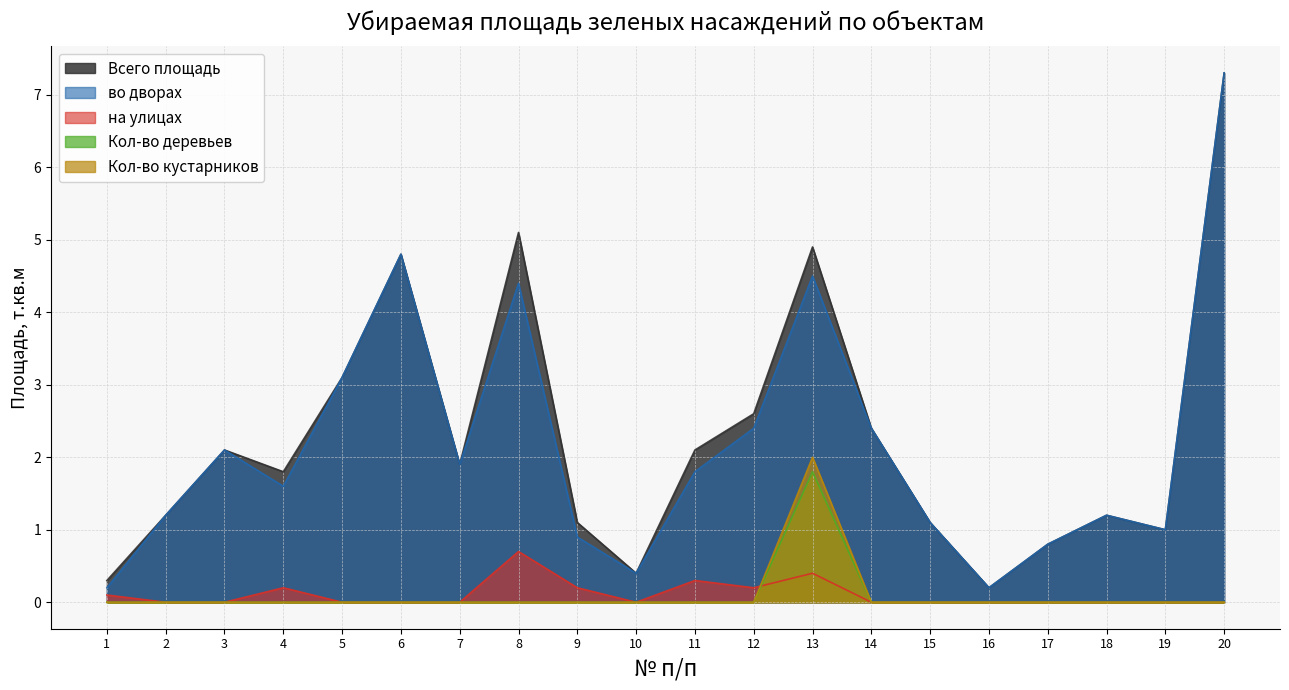

At 11, list the series in order from largest to smallest.

Всего площадь, во дворах, на улицах, Кол-во деревьев, Кол-во кустарников